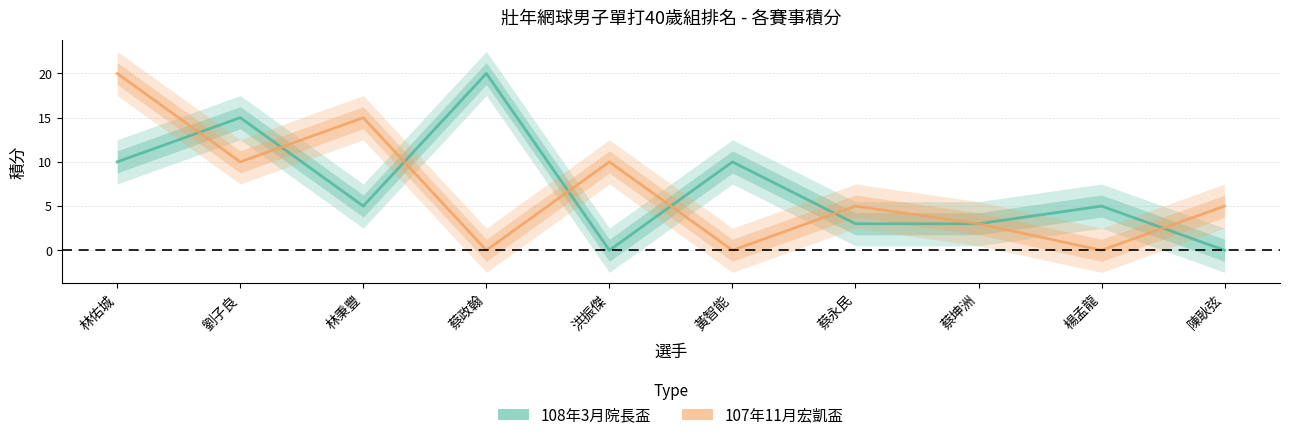

Rank the categories by 108年3月院長盃 value from highest to lowest.

蔡政翰, 劉子良, 林佑城, 黃智能, 林秉豐, 楊孟龍, 蔡永民, 蔡坤洲, 洪振傑, 陳耿弦